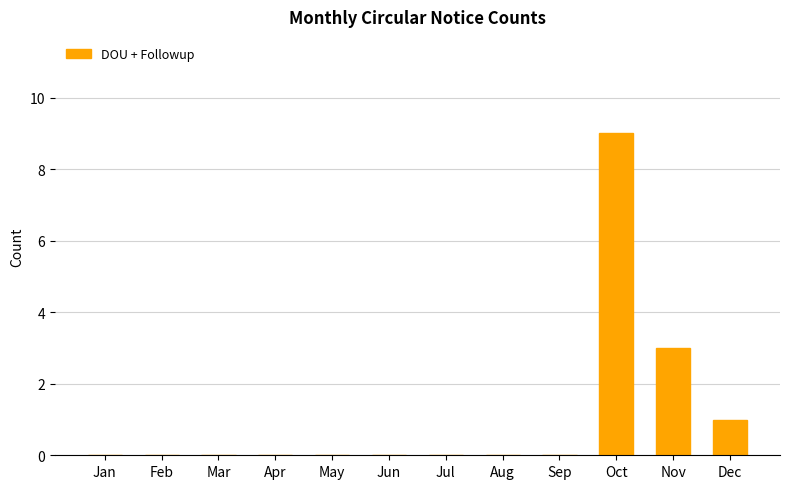

True or false: the data shows 15 at Oct.

False